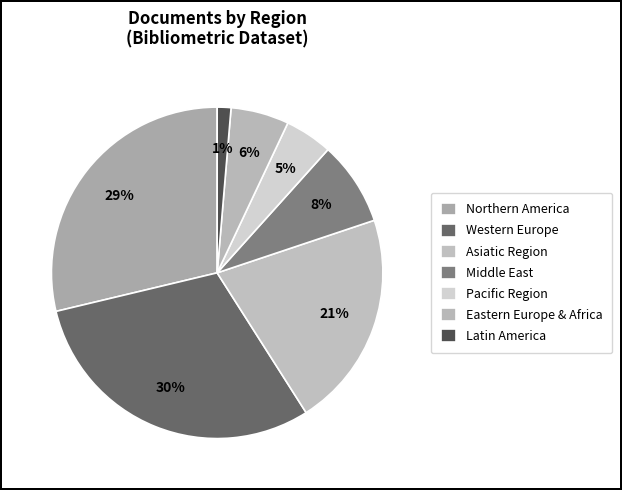

Does any single category account for the majority?

No